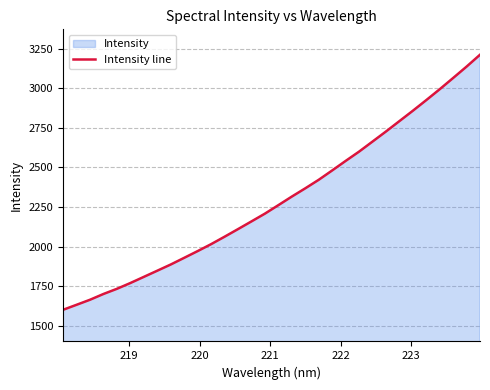

What is the smallest value displayed?

1600.0